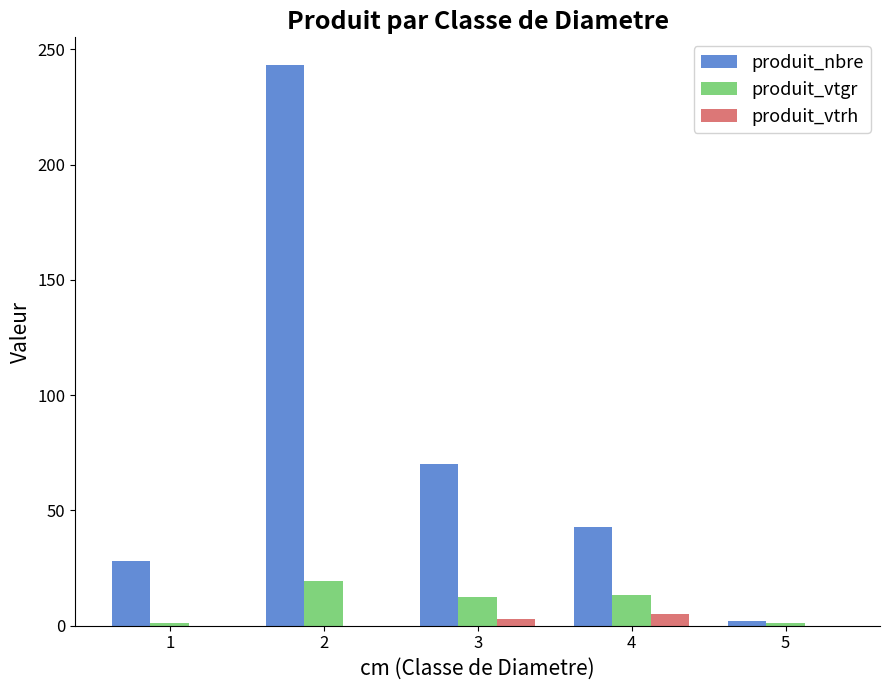

Which series changed the most between 1 and 5?

produit_nbre